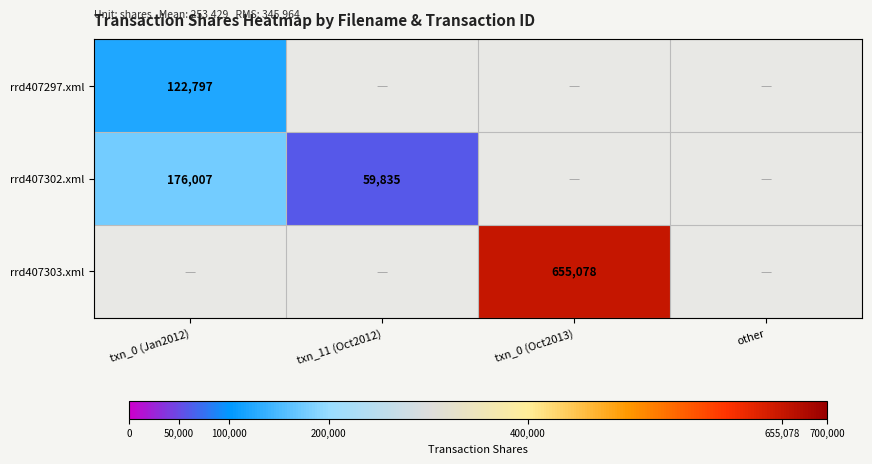

Is the value of rrd407302.xml at txn_0 (Jan2012) greater than the value of rrd407297.xml at txn_0 (Jan2012)?

Yes